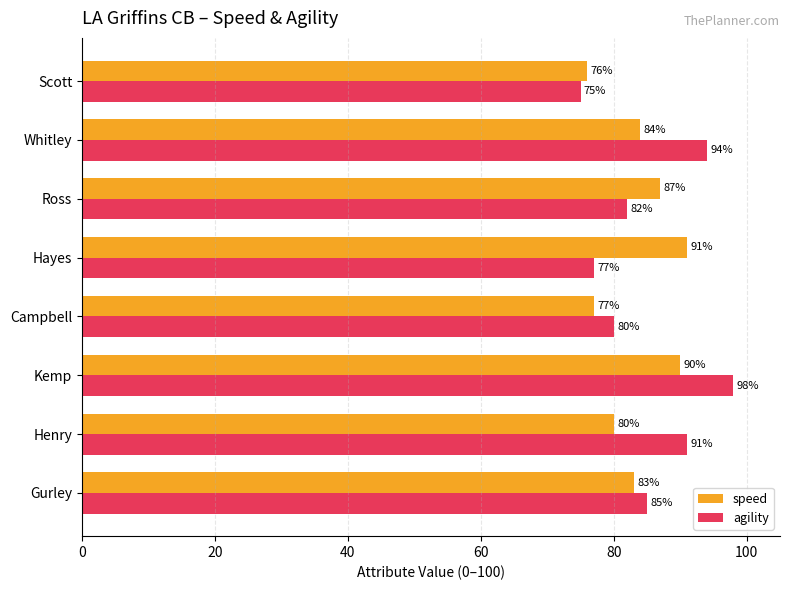

The value of agility at Scott is 75. True or false?

True